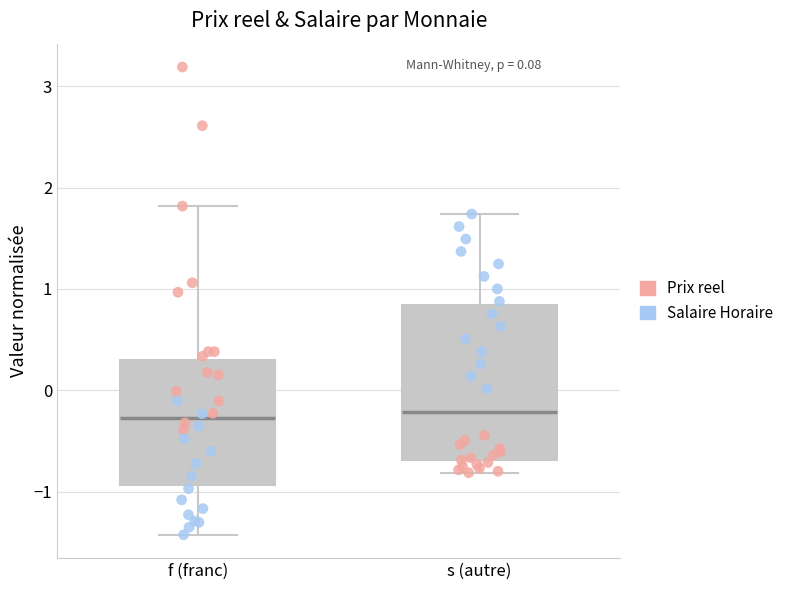

Where is the upper edge of the box for s (autre) on the y-axis? The values are not printed on the chart, so give them approximately, as read against the axis.

0.8